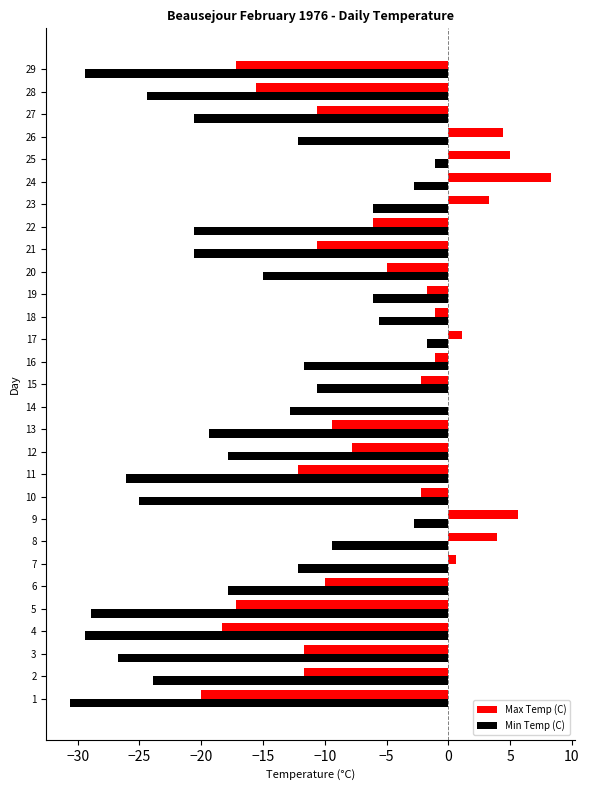

Which series has the largest total across all categories?

Max Temp (C)